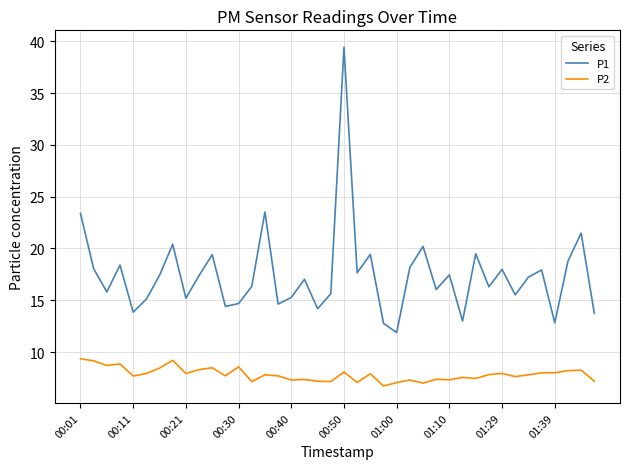

Rank the series by their average value, from lowest to highest.

P2, P1